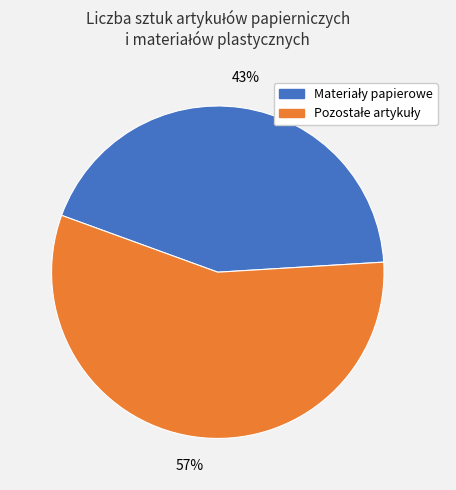

To the nearest percent, what is the average slice percentage?

50%